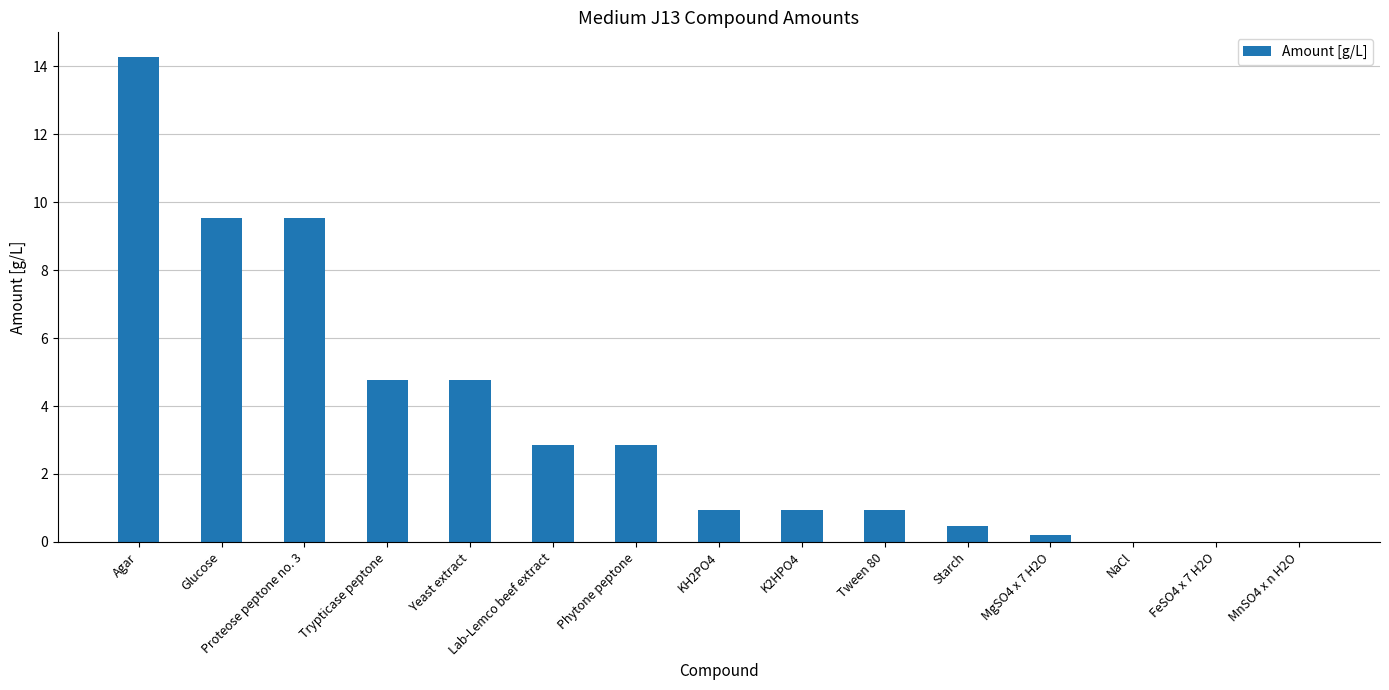

The chart shows a value of 9.5 at Proteose peptone no. 3. True or false?

True